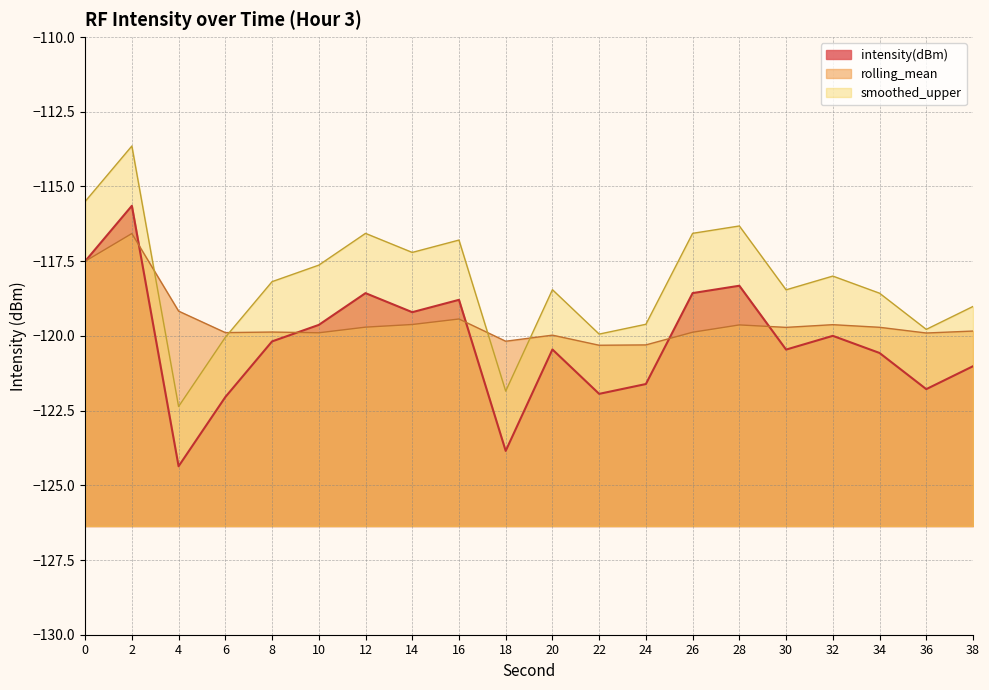

List the series in order of their overall mean, highest first.

smoothed_upper, rolling_mean, intensity(dBm)